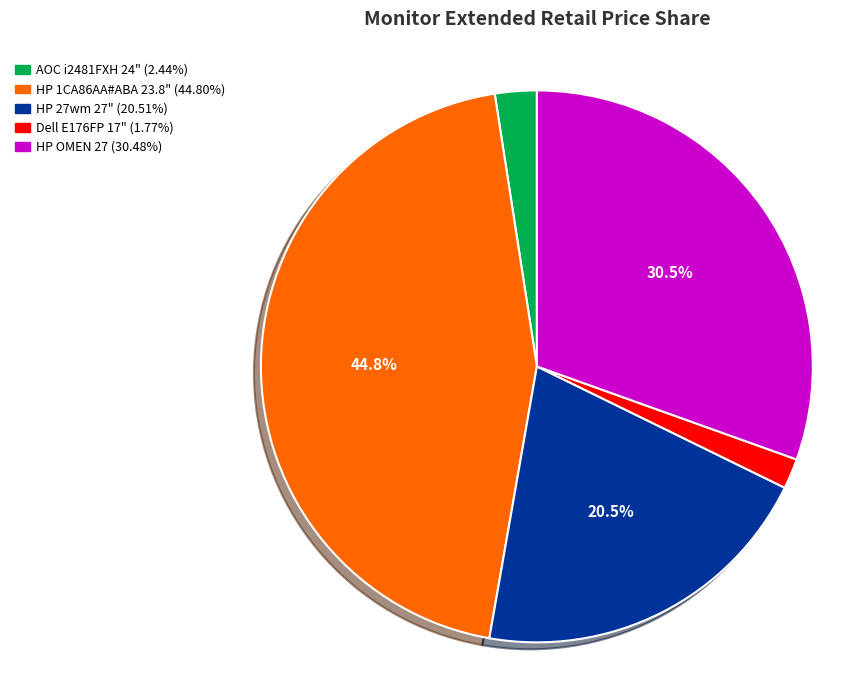

Does HP OMEN 27 account for over 50% of the chart?

No